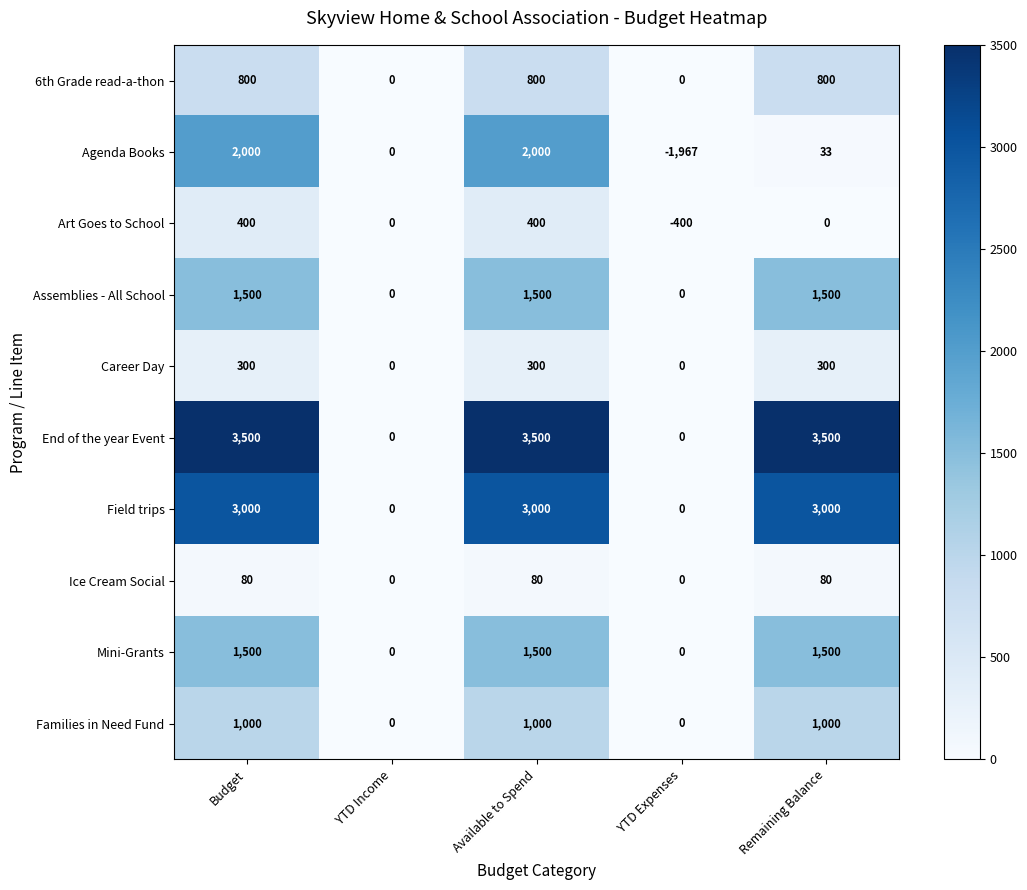

True or false: End of the year Event has a value of 3500 at Budget.

True